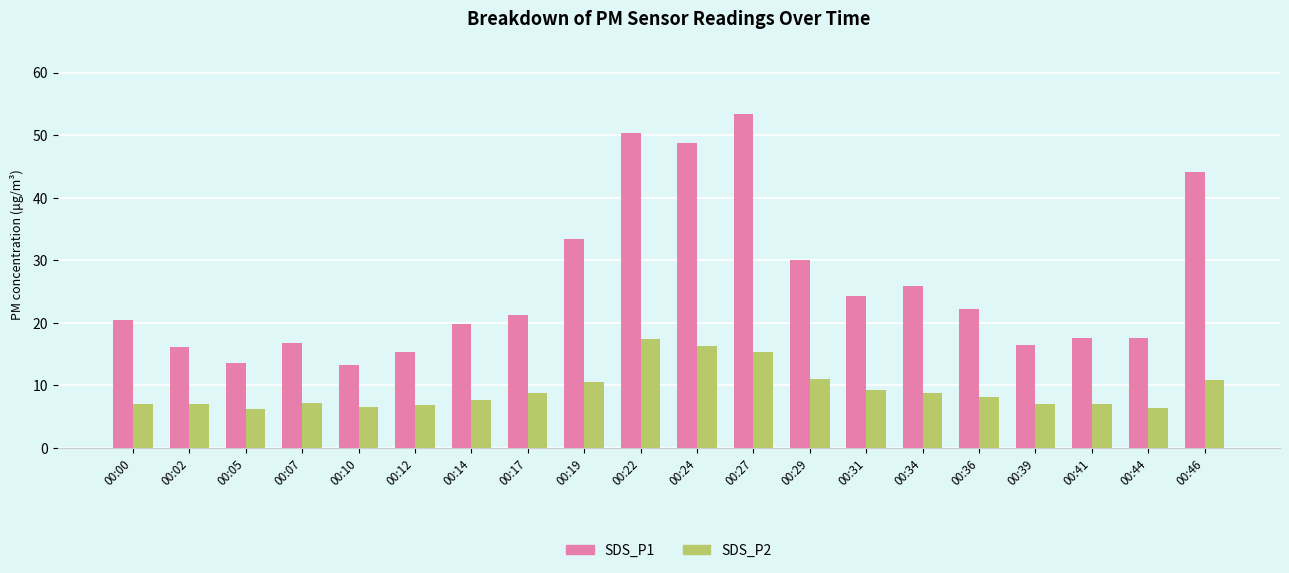

How many distinct data groups are displayed?

2